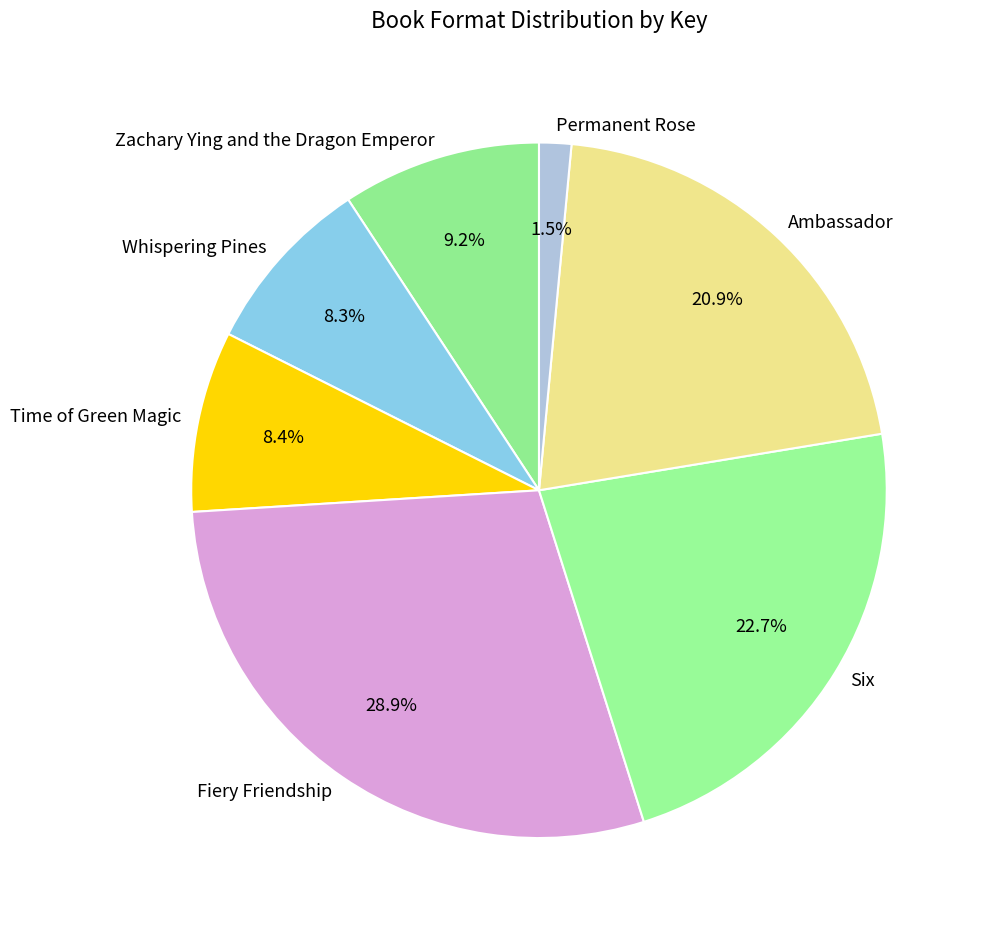

Which slice is the largest?

Fiery Friendship